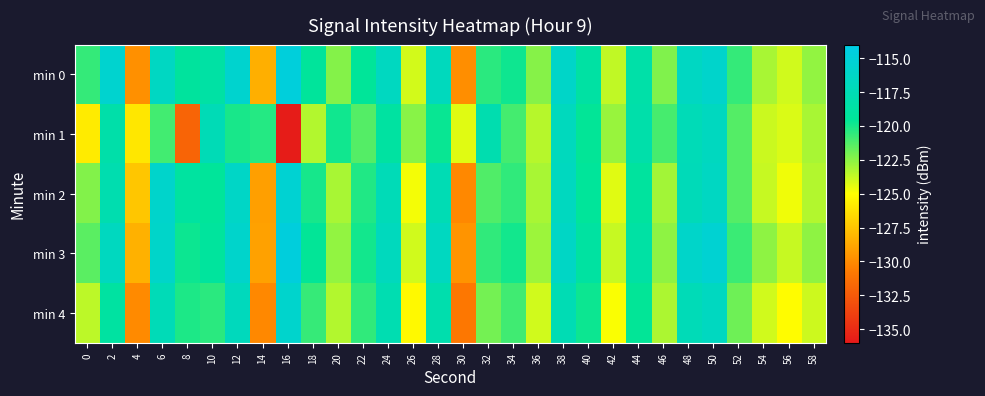

Which series has the largest total across all categories?

min 0